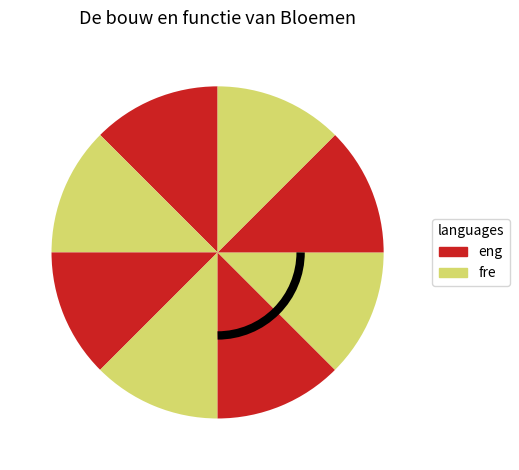

How many slices are in this pie chart?

8